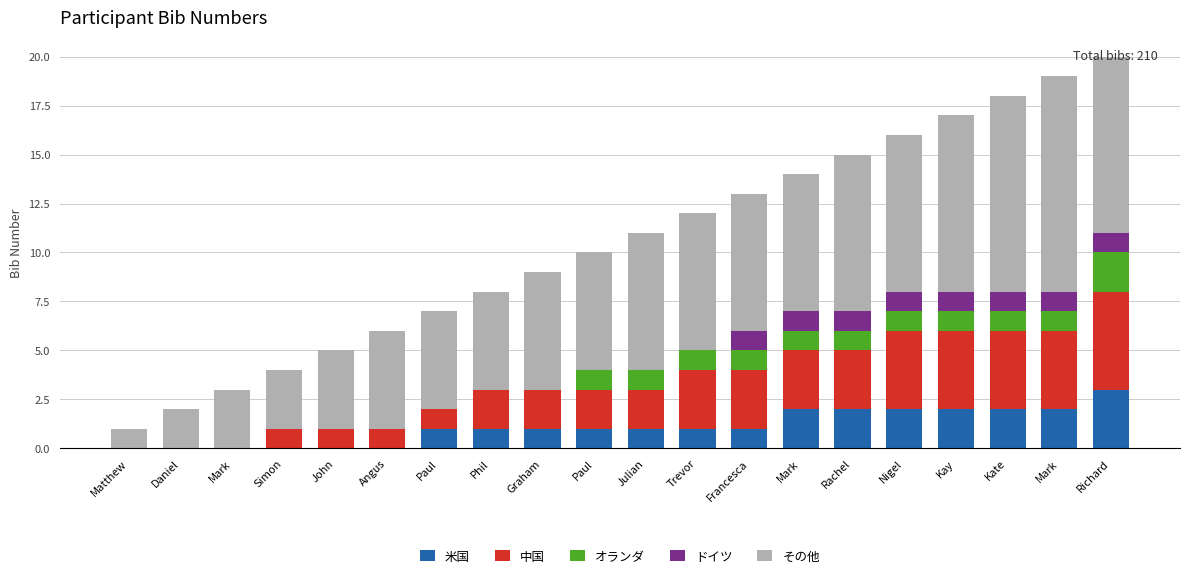

Are the bars grouped side by side (vs. stacked)?

No